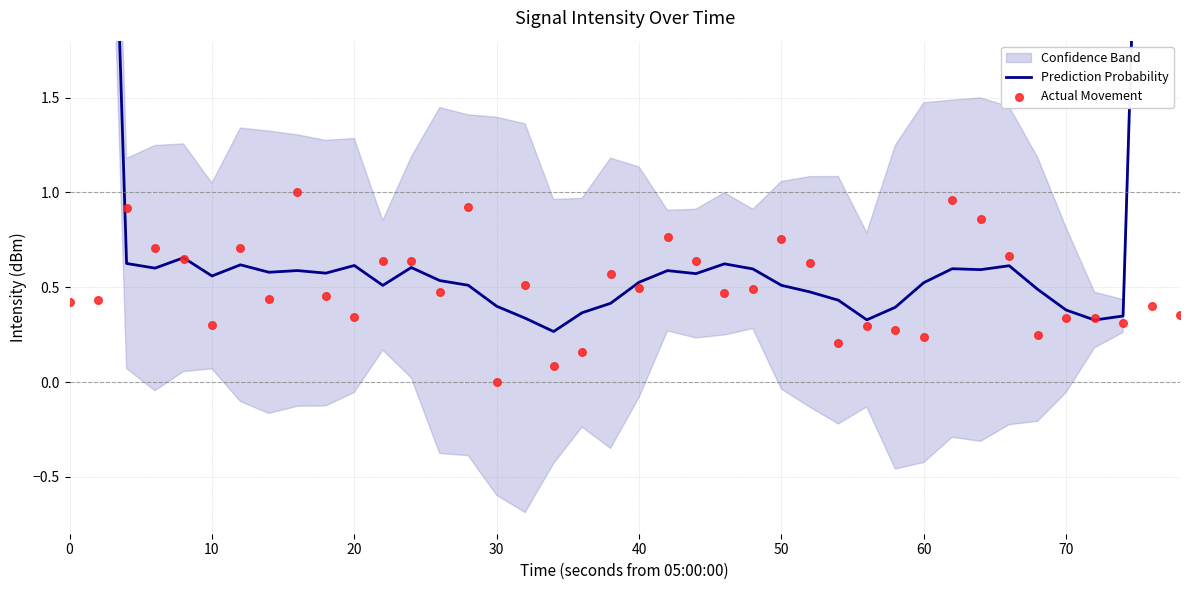

Which series has the largest total across all categories?

Prediction Probability